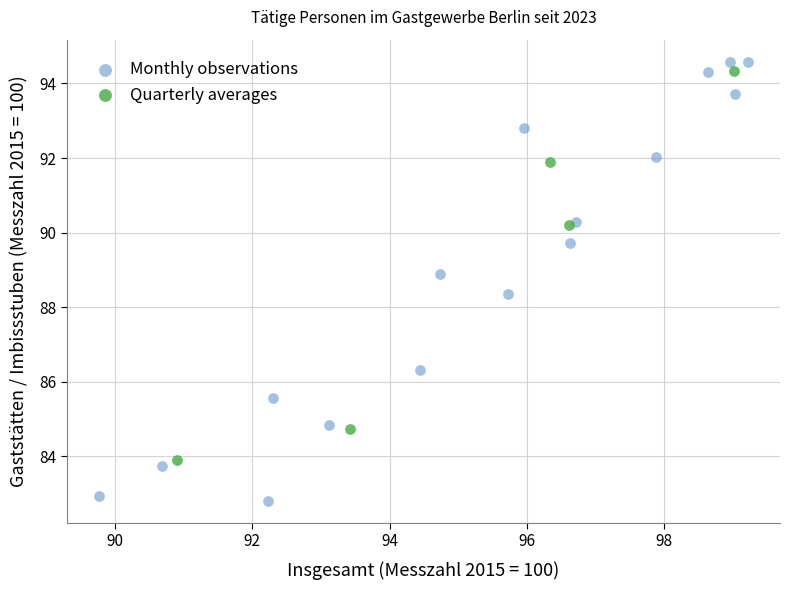

Which series contains the lowest Y value?

Monthly observations